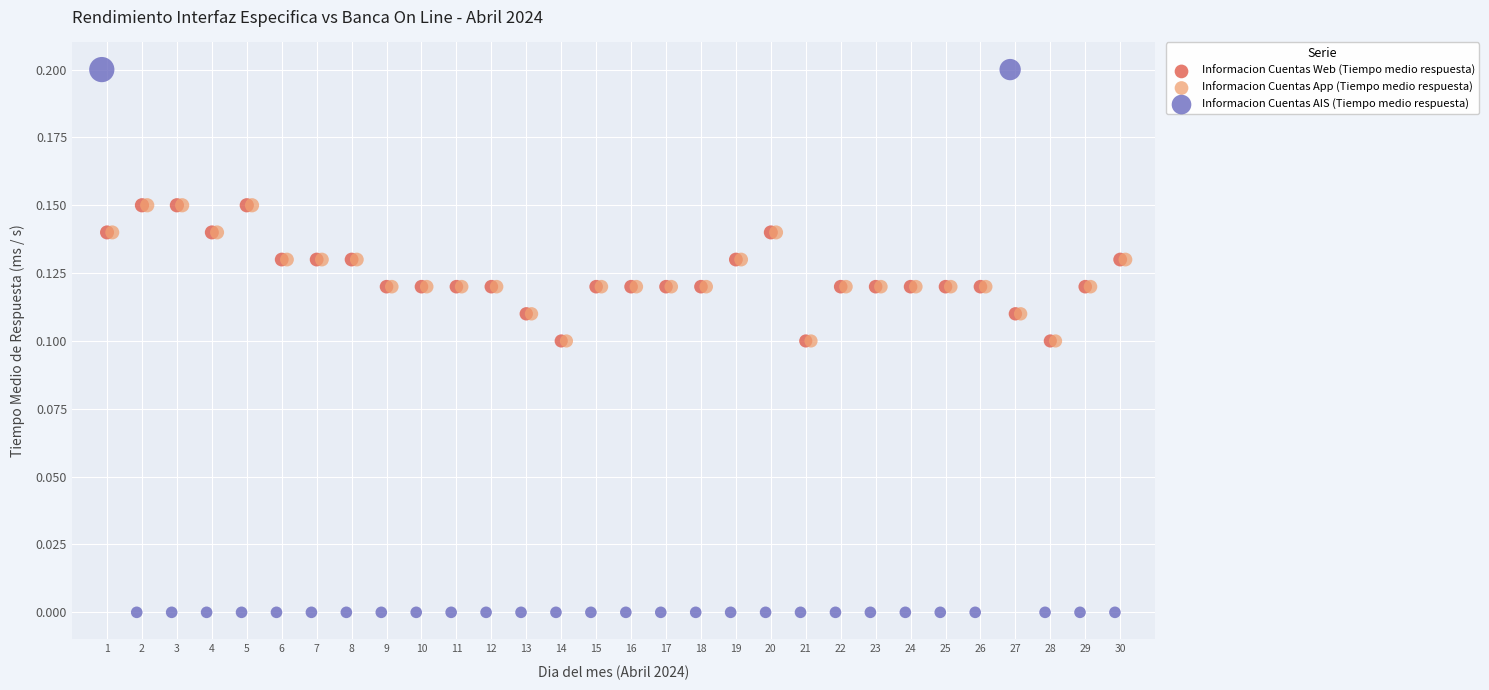

Which series contains the highest Y value?

Informacion Cuentas AIS (Tiempo medio respuesta)